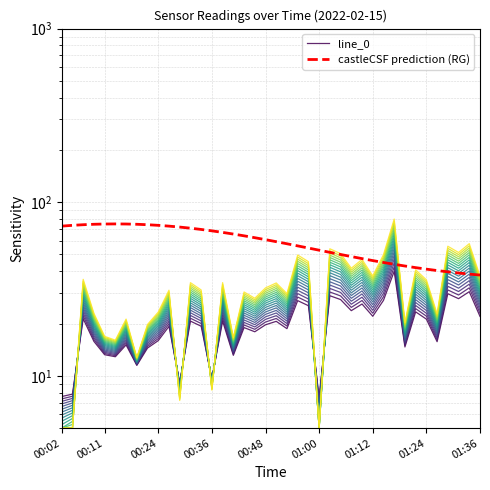

Reading right to left, transcribe all the data shown in this chart.

line_0: 22.0	30.5	27.8	29.7	15.7	21.2	23.4	14.7	40.0	27.2	22.0	25.9	23.7	27.5	28.9	7.5	25.4	27.1	18.7	20.6	19.7	17.9	19.0	13.1	20.7	9.6	19.3	20.7	9.1	19.3	16.0	14.5	11.5	15.1	12.9	13.2	15.8	21.3	7.8	7.6
castleCSF prediction (RG): 38.1	38.6	39.1	39.7	40.4	41.2	42.0	42.9	43.9	45.0	46.1	47.3	48.6	50.0	51.4	52.9	54.5	56.0	57.6	59.3	60.9	62.5	64.0	65.6	67.0	68.4	69.7	70.9	71.9	72.8	73.6	74.2	74.6	74.9	75.0	74.9	74.6	74.2	73.6	72.8